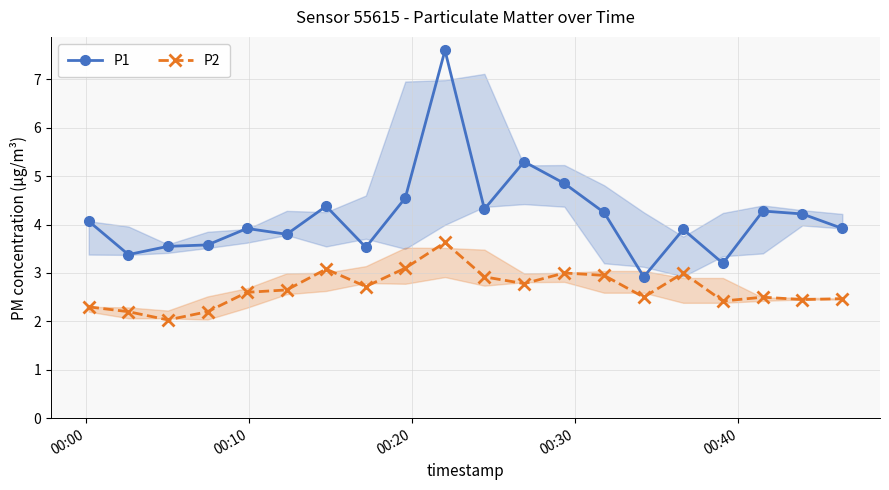

True or false: P2 and P1 intersect in this chart.

False